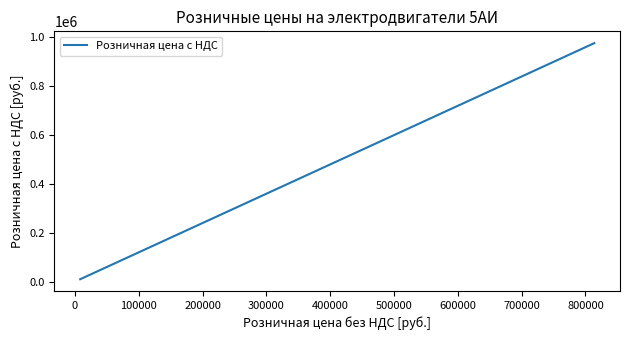

What is the difference between the maximum and minimum values?

966661.2